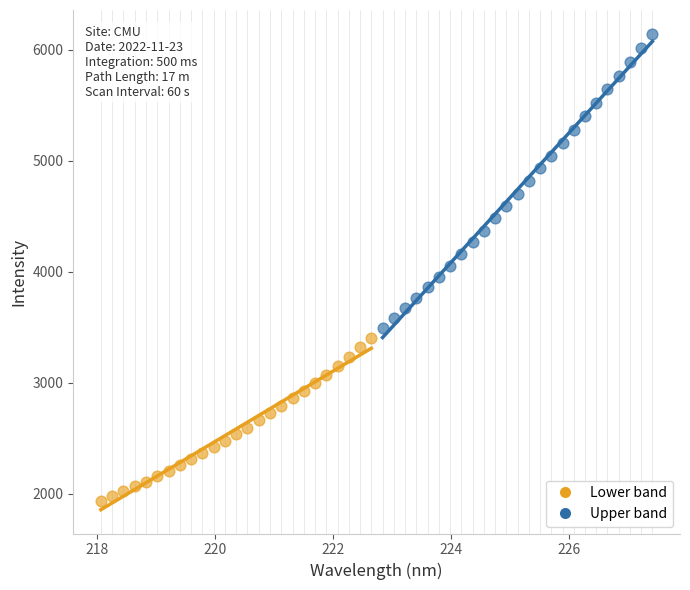

What are all the series names shown in the legend?

Lower band, Upper band